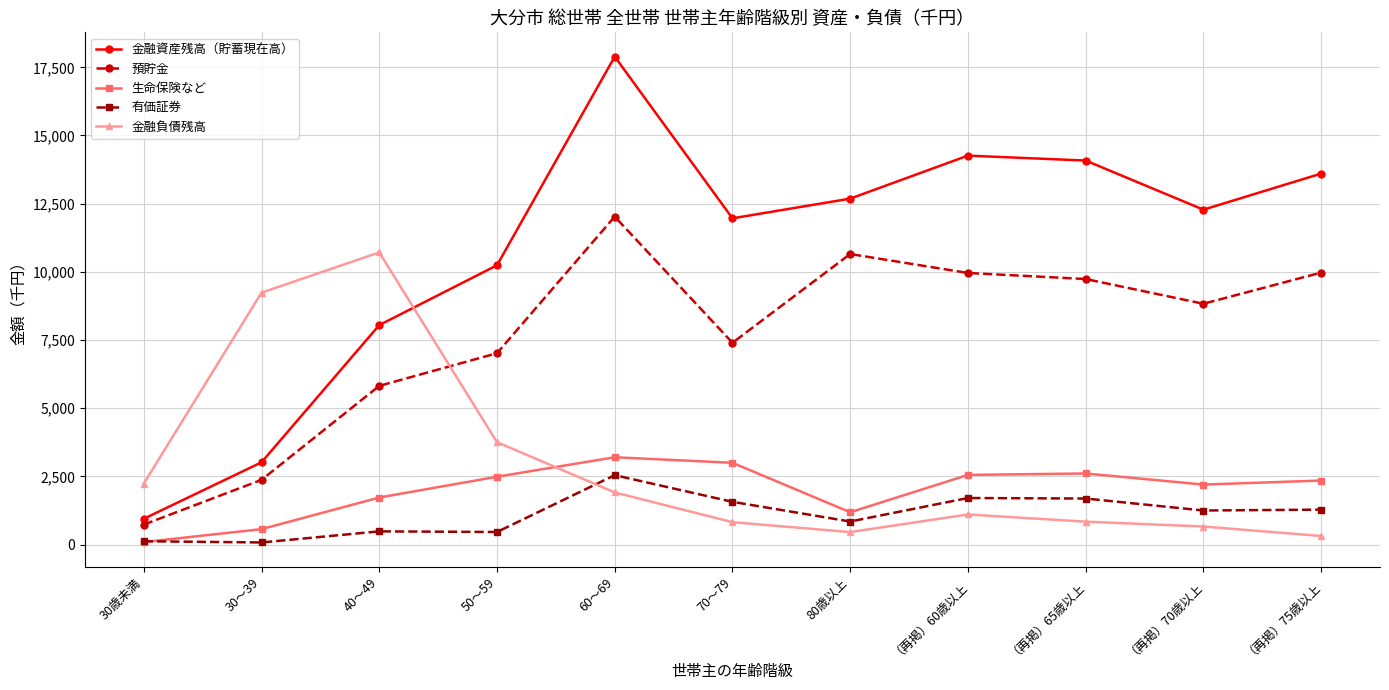

What is the label of the 1st point from the left?

30歳未満